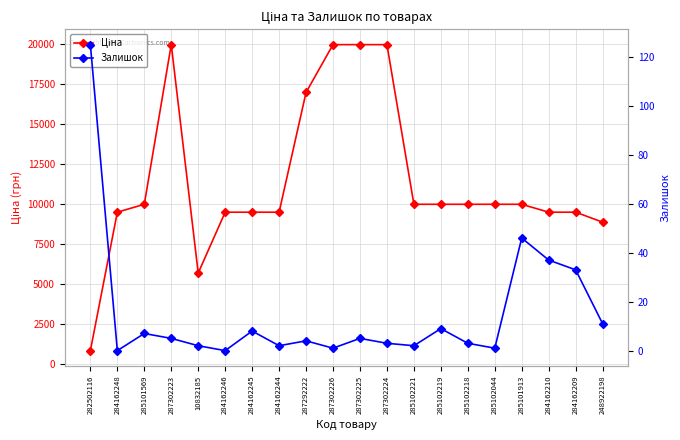

What are all the series names shown in the legend?

Ціна, Залишок